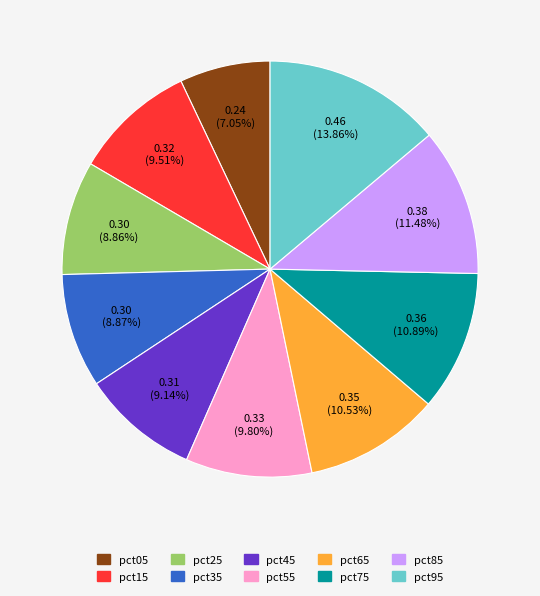

What is the largest slice in the pie chart?

pct95